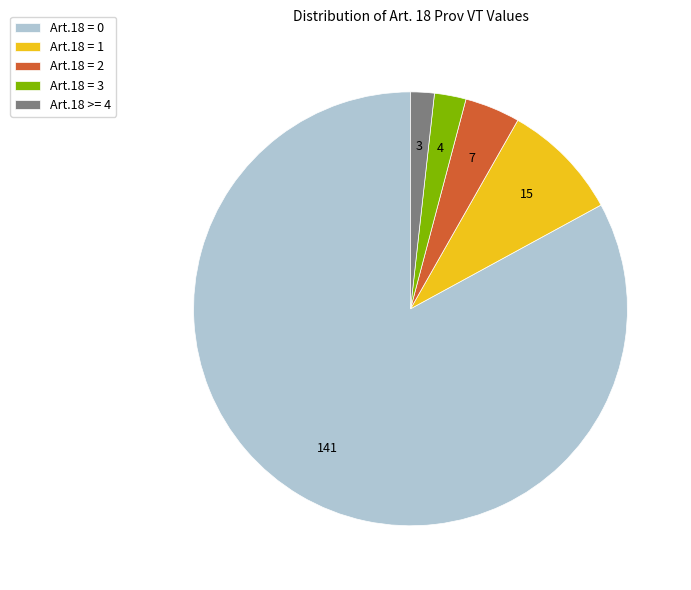

Count the number of slices in the pie.

5